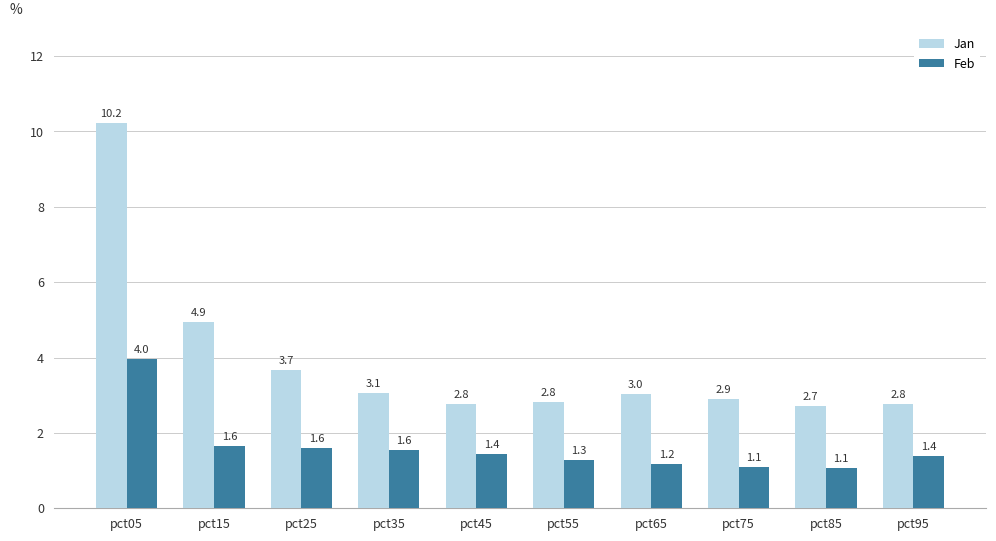

Reading right to left, transcribe all the data shown in this chart.

Jan: pct95=2.8	pct85=2.7	pct75=2.9	pct65=3.0	pct55=2.8	pct45=2.8	pct35=3.1	pct25=3.7	pct15=4.9	pct05=10.2
Feb: pct95=1.4	pct85=1.1	pct75=1.1	pct65=1.2	pct55=1.3	pct45=1.4	pct35=1.6	pct25=1.6	pct15=1.6	pct05=4.0